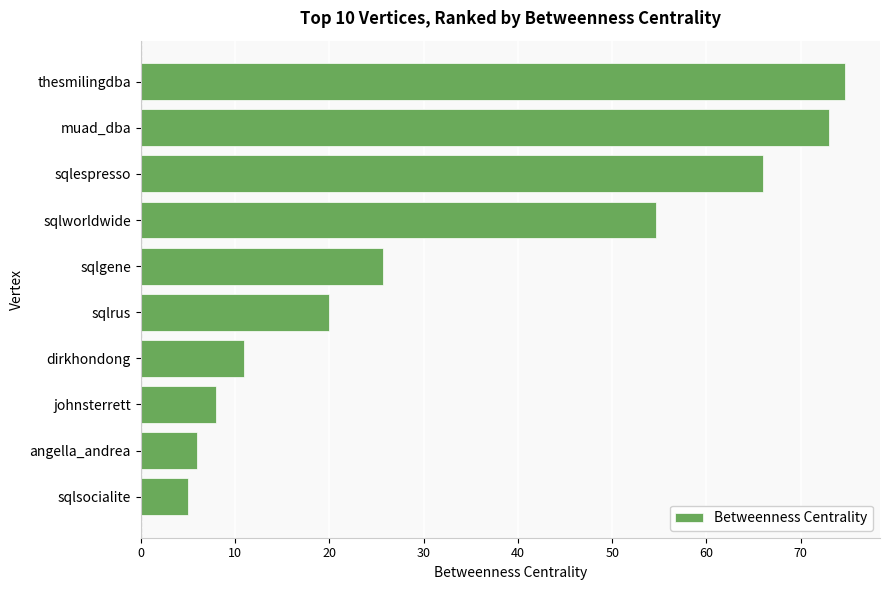

What is the average value?

34.4